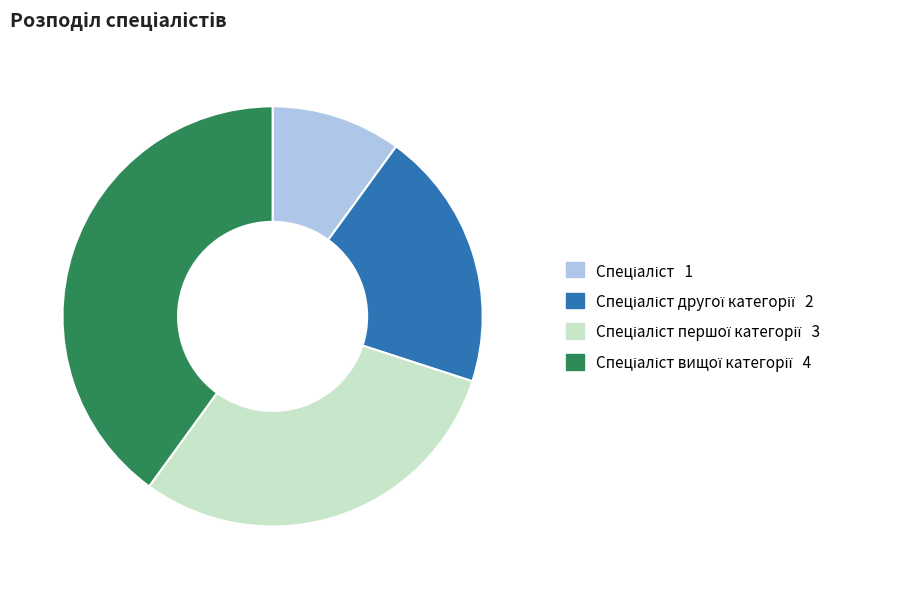

How many segments does this pie chart have?

4